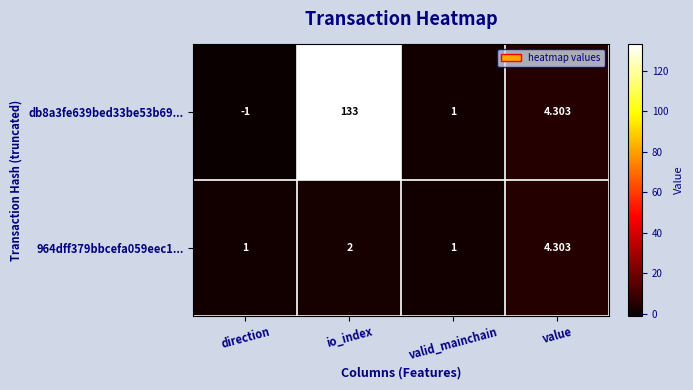

Which category has the highest value in the 964dff379bbcefa059eec1... series?

value